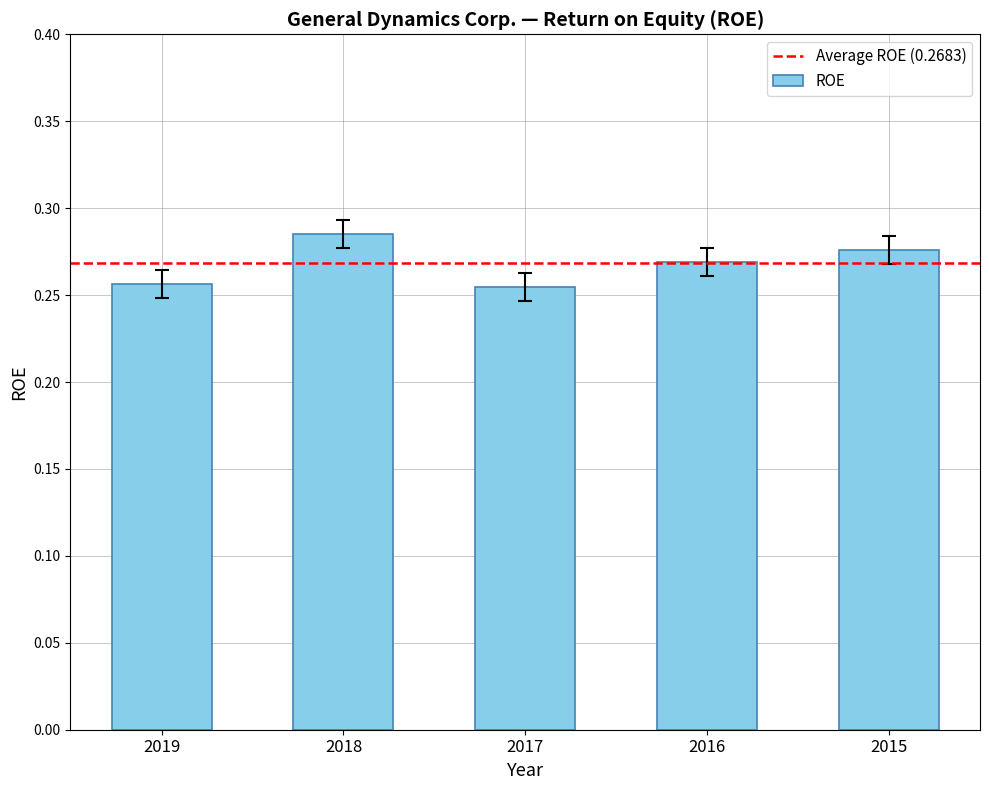

How many values are between 0 and 1?

5